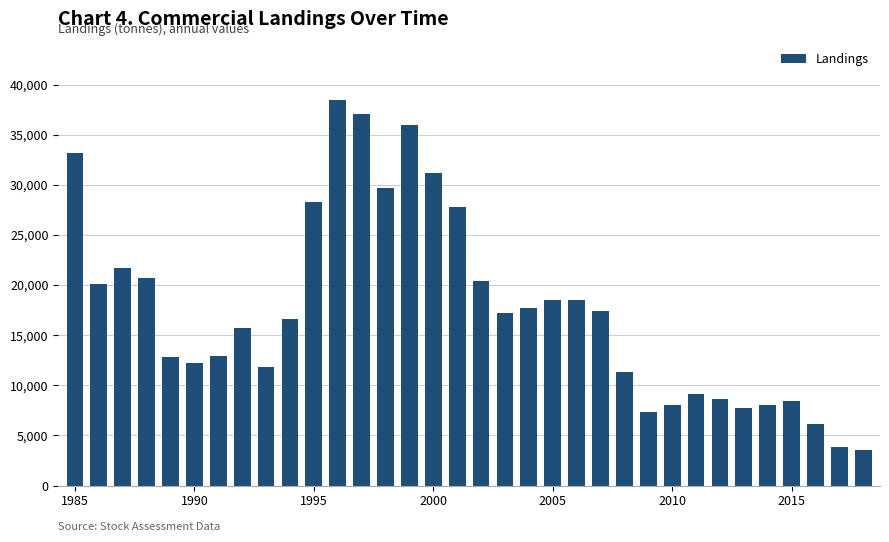

What is the smallest value displayed?

3555